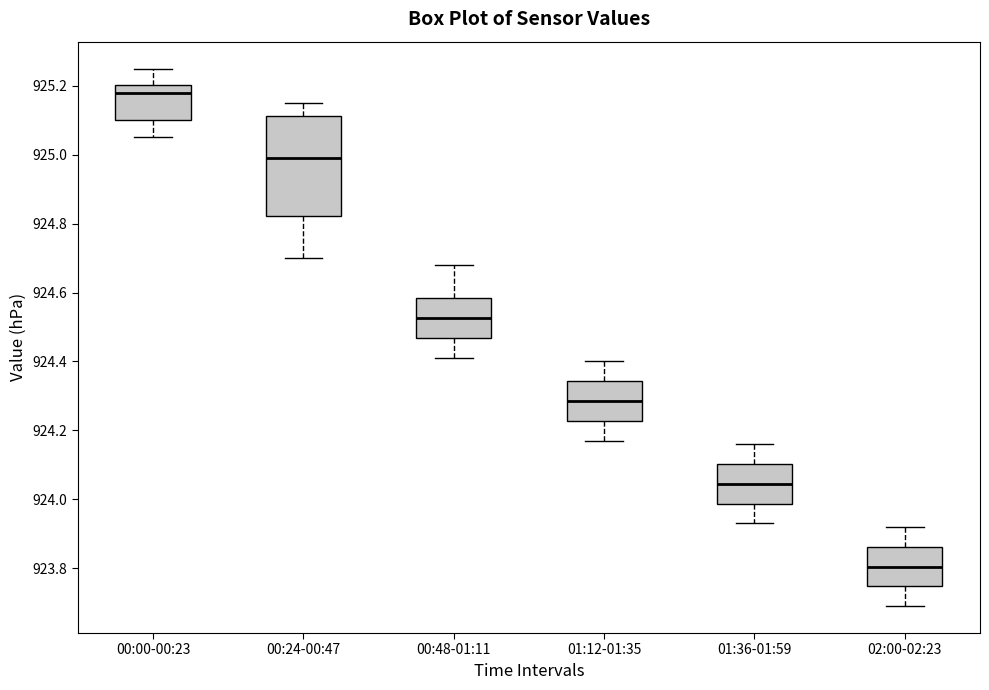

Where does the upper whisker of the box for 00:48-01:11 end on the y-axis? The values are not printed on the chart, so give them approximately, as read against the axis.

924.68